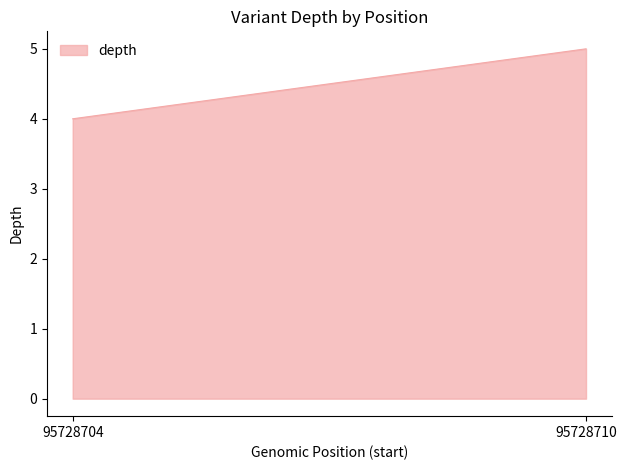

Between 95728710 and 95728704, which is larger?

95728710